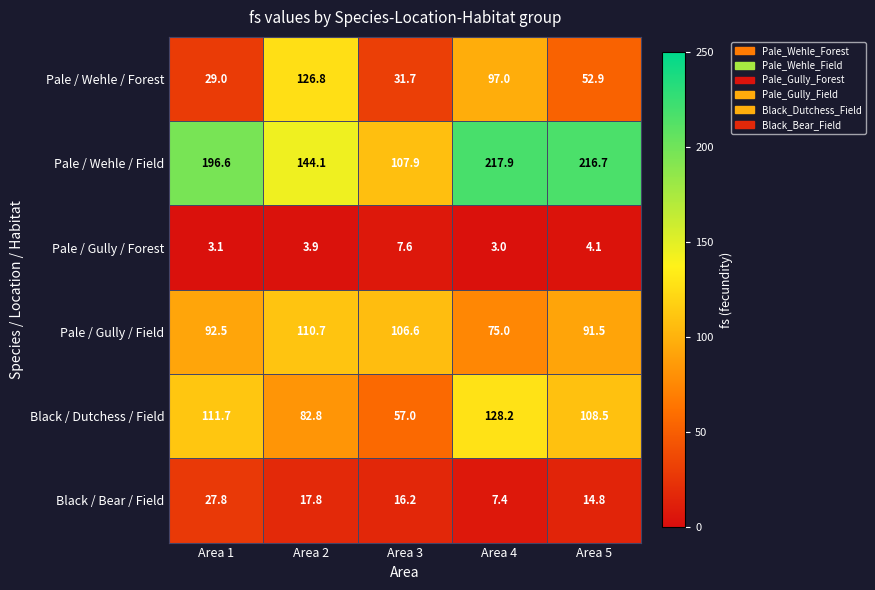

Reading right to left, list all the values displayed in this chart.

Pale / Wehle / Forest: 52.9	97.0	31.7	126.8	29.0
Pale / Wehle / Field: 216.7	217.9	107.9	144.1	196.6
Pale / Gully / Forest: 4.1	3.0	7.6	3.9	3.1
Pale / Gully / Field: 91.5	75.0	106.6	110.7	92.5
Black / Dutchess / Field: 108.5	128.2	57.0	82.8	111.7
Black / Bear / Field: 14.8	7.4	16.2	17.8	27.8